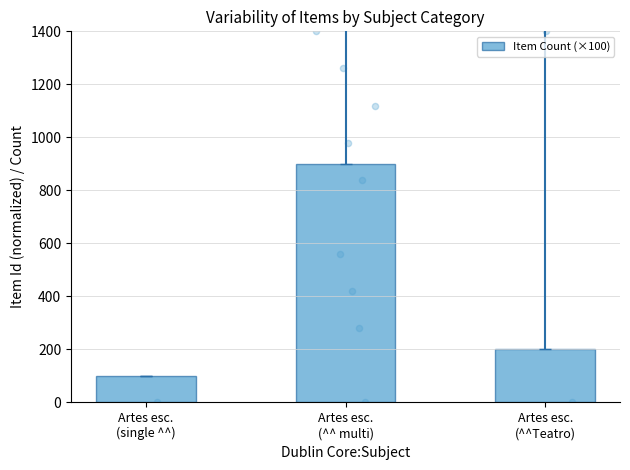

What is the change in value from Artes esc.
(single ^^) to Artes esc.
(^^ multi)?

+800